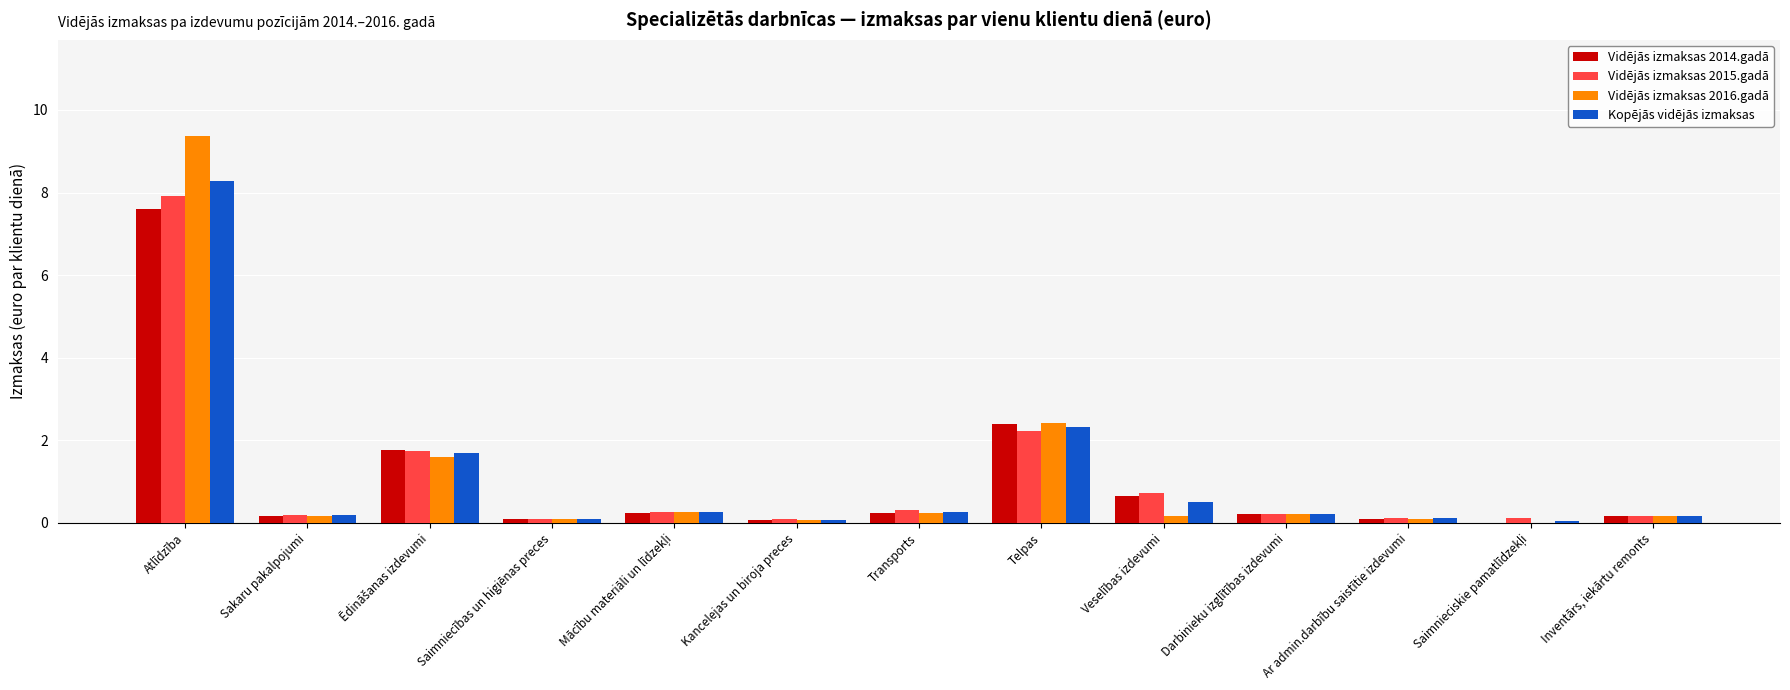

What are all the series names shown in the legend?

Vidējās izmaksas 2014.gadā, Vidējās izmaksas 2015.gadā, Vidējās izmaksas 2016.gadā, Kopējās vidējās izmaksas